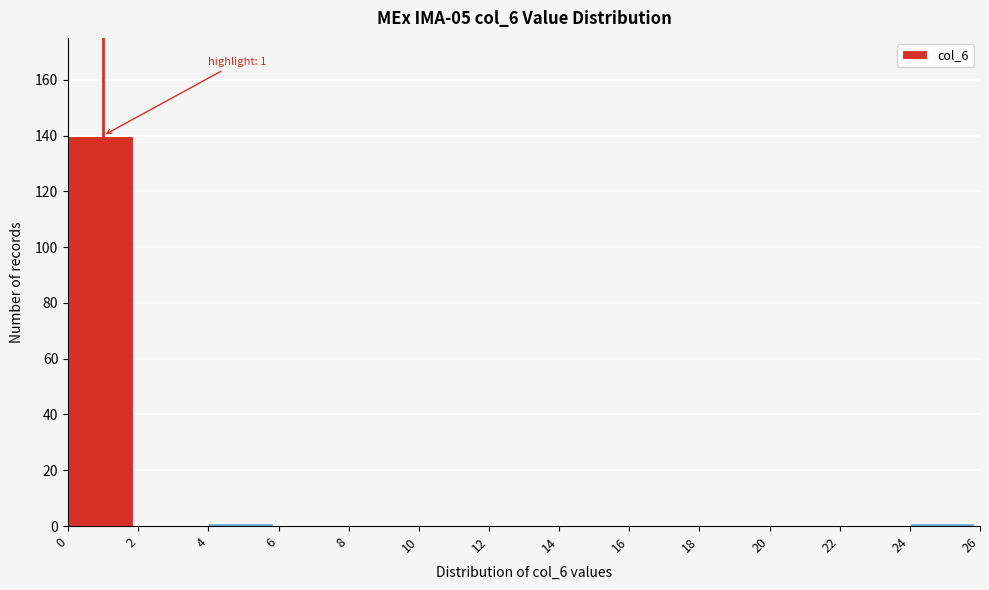

Over which range of the x-axis is the bar tallest?

0 to 2